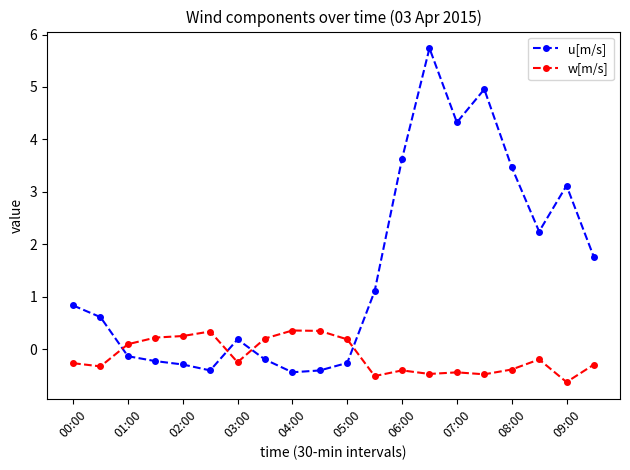

List the series in order of their overall mean, lowest first.

w[m/s], u[m/s]